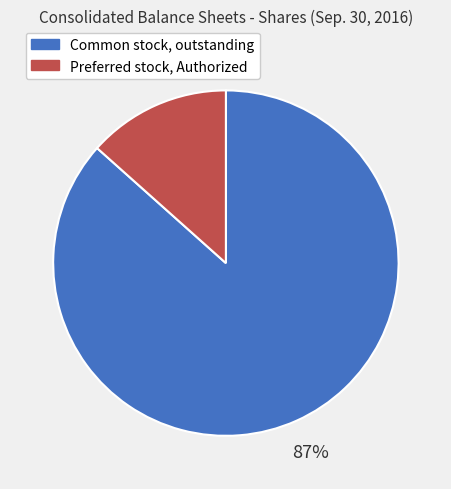

Between Preferred stock, Authorized and Common stock, outstanding, which is larger?

Common stock, outstanding